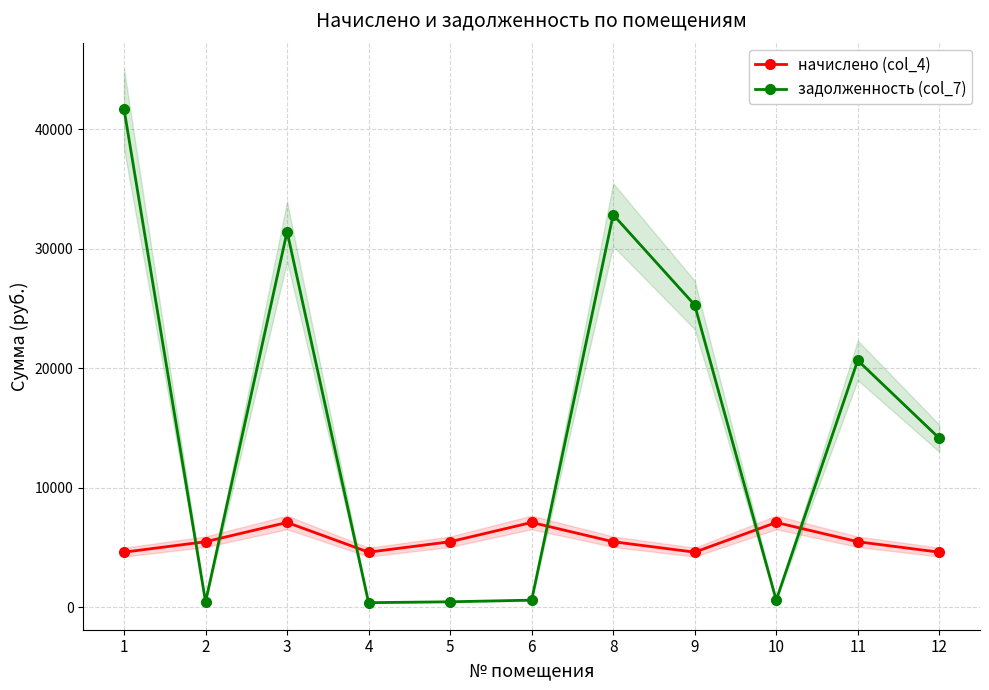

What is the difference between the highest and lowest values at 4?

4225.7